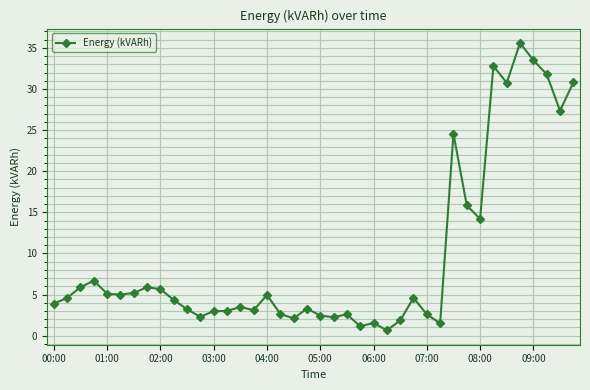

What is the sum of all values?

381.8